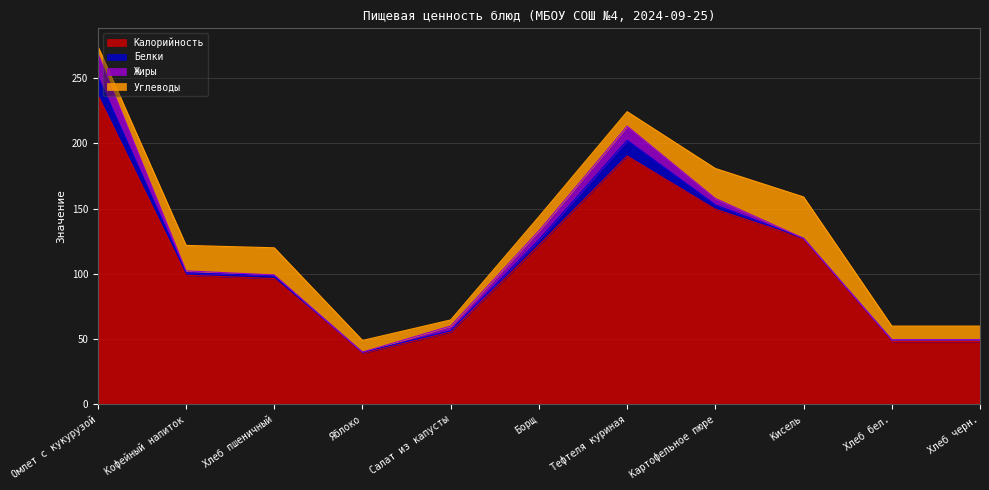

At which label is Углеводы closest to 18?

Кофейный напиток